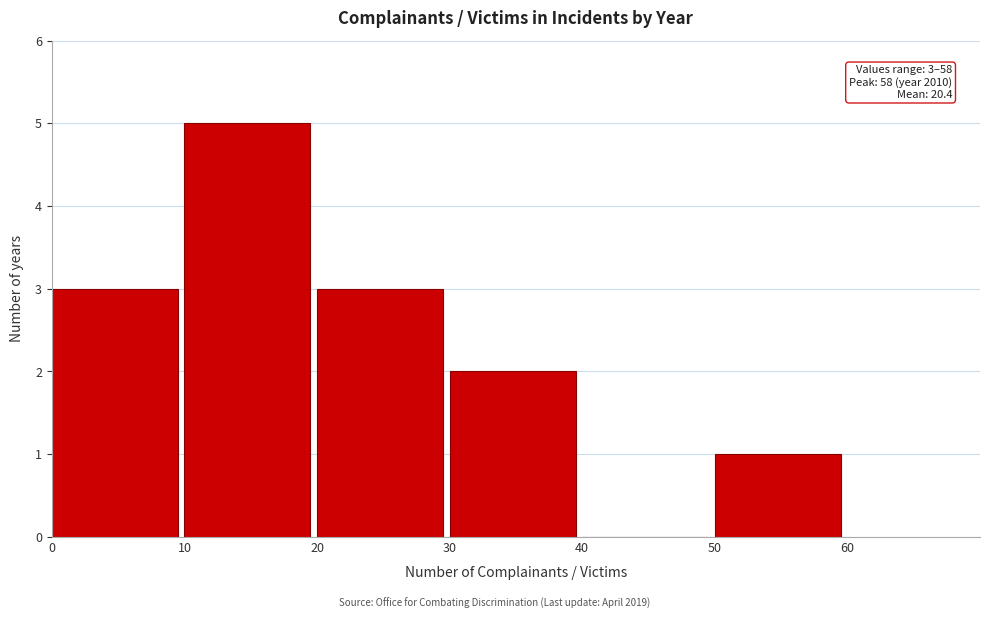

Which range on the x-axis has the tallest bar?

10 to 20